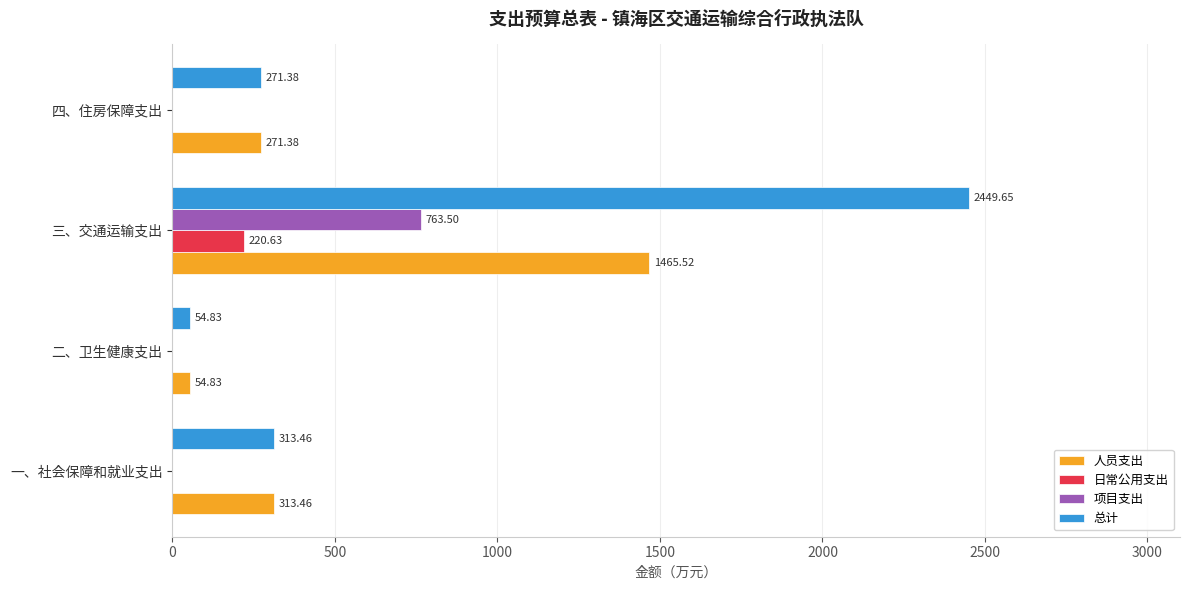

At which category is the sum across all series the highest?

三、交通运输支出